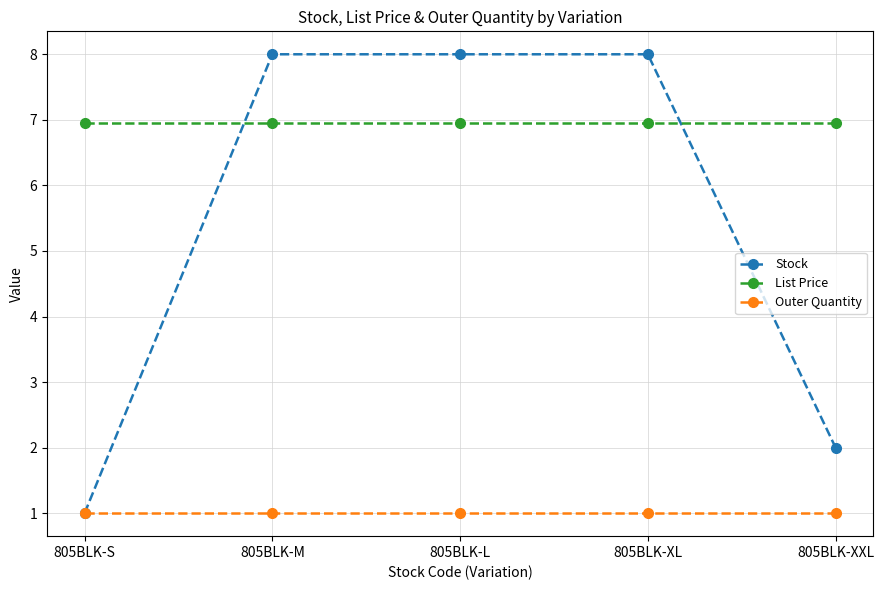

Reading right to left, list all the values displayed in this chart.

Stock: 2.0	8.0	8.0	8.0	1.0
List Price: 7.0	7.0	7.0	7.0	7.0
Outer Quantity: 1.0	1.0	1.0	1.0	1.0